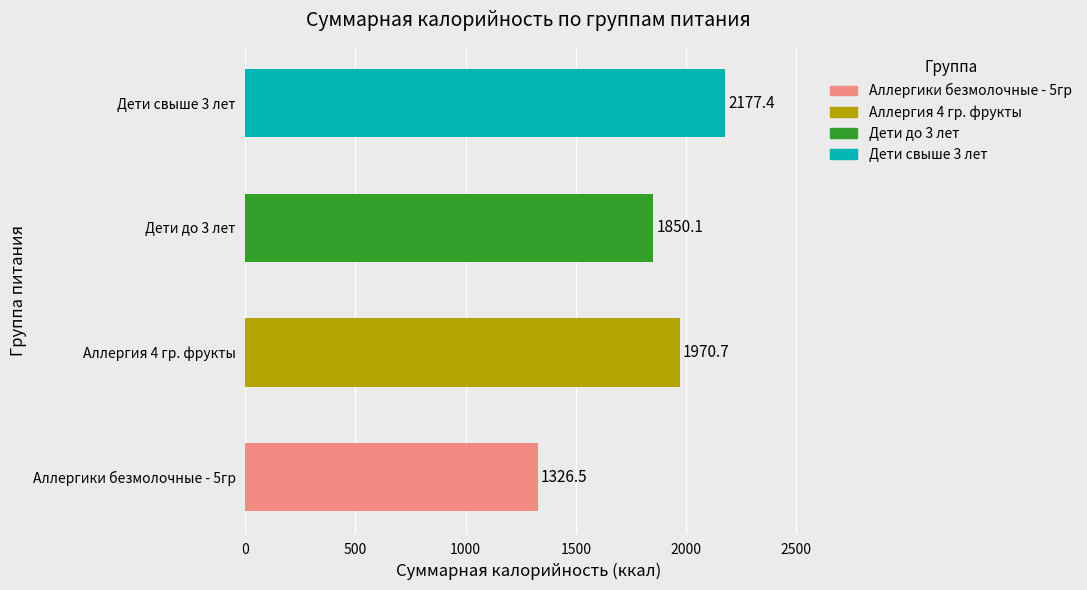

What is the sum of the values at Дети до 3 лет and Аллергики безмолочные - 5гр?

3176.6